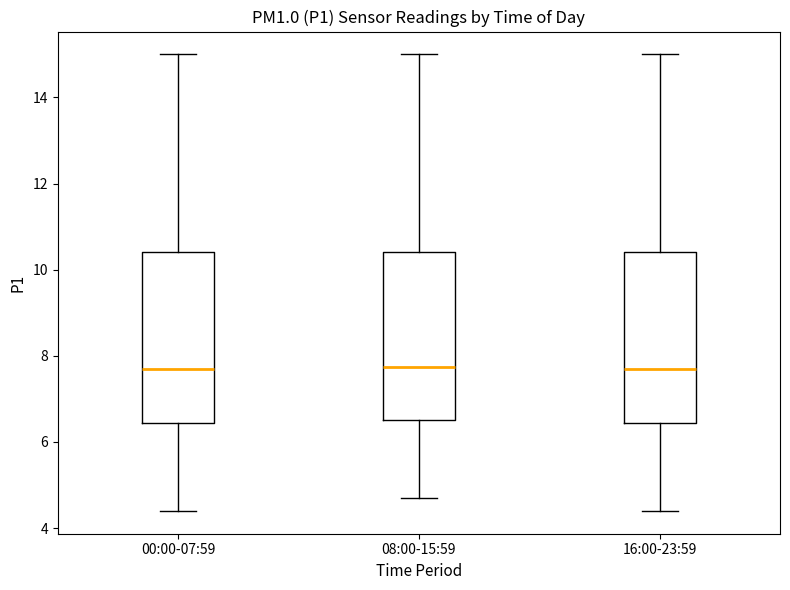

Where does the upper whisker of the box for 16:00-23:59 end on the y-axis? The values are not printed on the chart, so give them approximately, as read against the axis.

15.0